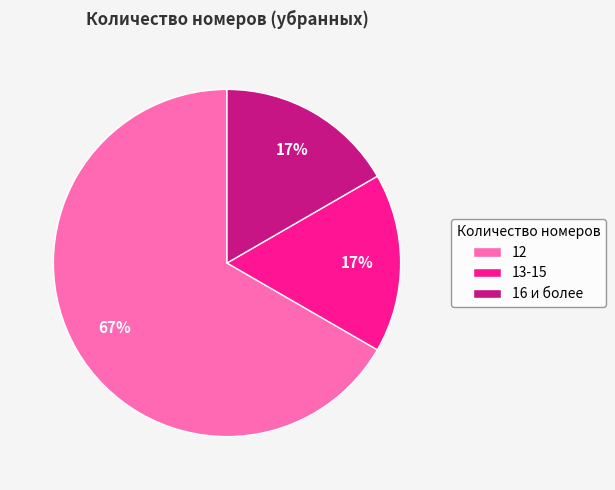

Which category accounts for the majority?

12